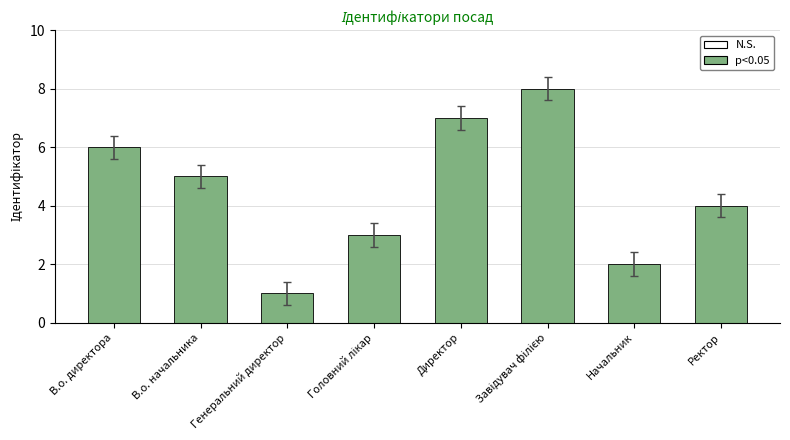

Is it true that the value at Ректор is 4?

True